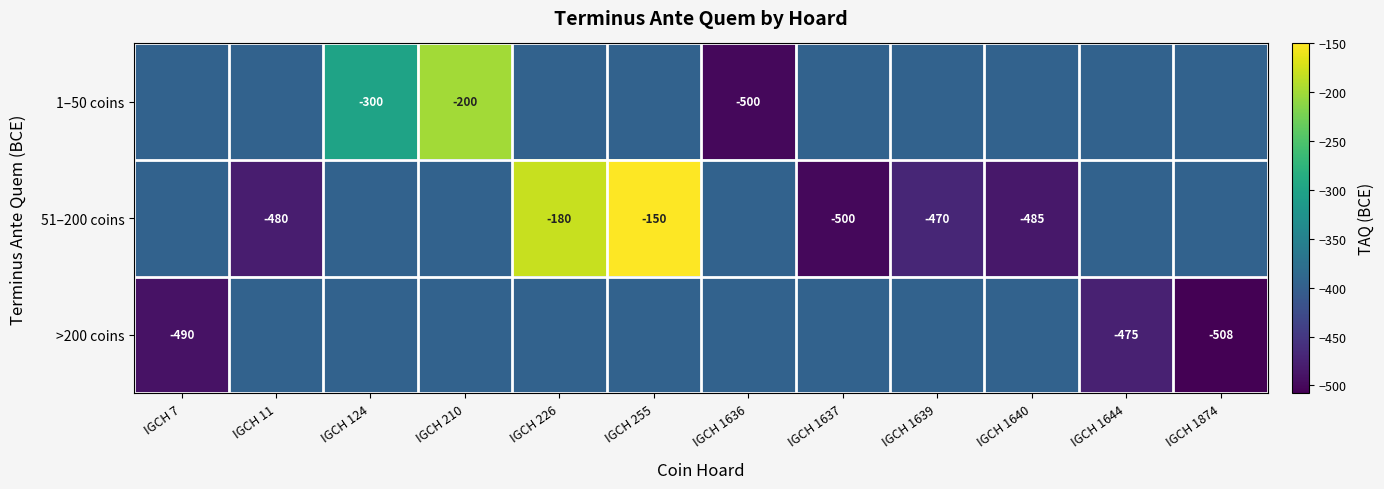

Which series changed the most between IGCH 11 and IGCH 1639?

51–200 coins